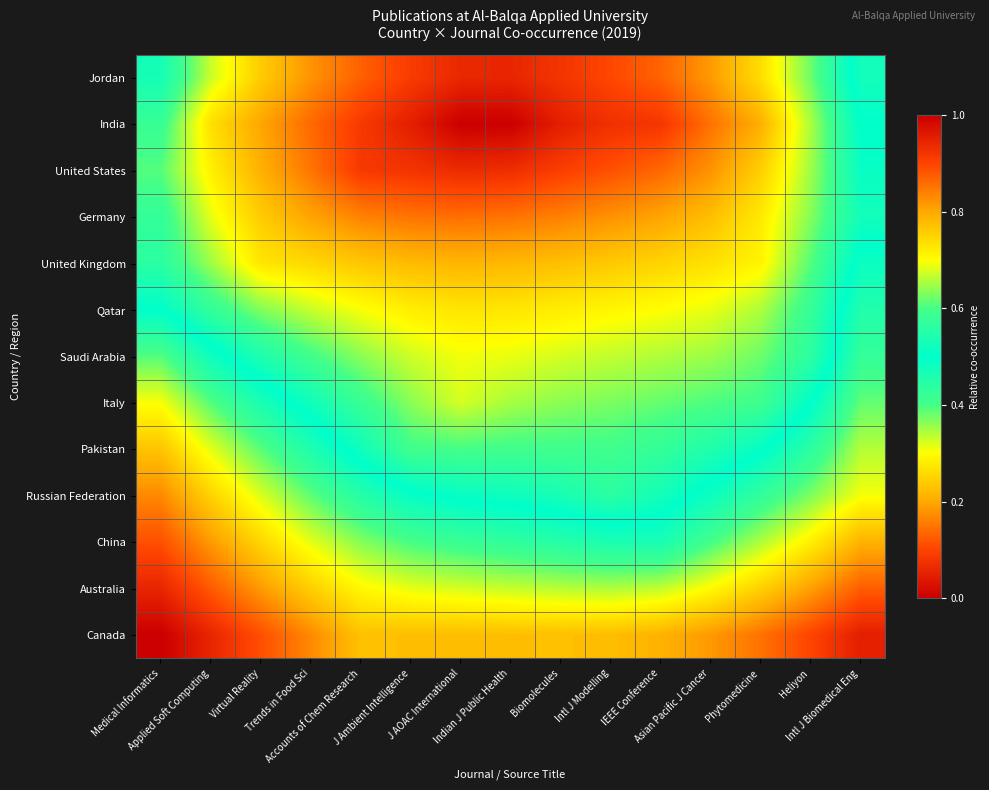

Reading right to left, extract all data points from this chart.

Jordan: Intl J Biomedical Eng=0.5	Heliyon=0.6	Phytomedicine=0.7	Asian Pacific J Cancer=0.8	IEEE Conference=0.9	Intl J Modelling=0.9	Biomolecules=0.9	Indian J Public Health=0.9	J AOAC International=0.9	J Ambient Intelligence=0.9	Accounts of Chem Research=0.9	Trends in Food Sci=0.8	Virtual Reality=0.8	Applied Soft Computing=0.7	Medical Informatics=0.5
India: Intl J Biomedical Eng=0.5	Heliyon=0.7	Phytomedicine=0.8	Asian Pacific J Cancer=0.9	IEEE Conference=0.9	Intl J Modelling=0.9	Biomolecules=1.0	Indian J Public Health=1.0	J AOAC International=1.0	J Ambient Intelligence=1.0	Accounts of Chem Research=0.9	Trends in Food Sci=0.9	Virtual Reality=0.8	Applied Soft Computing=0.7	Medical Informatics=0.6
United States: Intl J Biomedical Eng=0.5	Heliyon=0.6	Phytomedicine=0.8	Asian Pacific J Cancer=0.8	IEEE Conference=0.9	Intl J Modelling=0.9	Biomolecules=0.9	Indian J Public Health=0.9	J AOAC International=0.9	J Ambient Intelligence=0.9	Accounts of Chem Research=0.9	Trends in Food Sci=0.9	Virtual Reality=0.8	Applied Soft Computing=0.7	Medical Informatics=0.6
Germany: Intl J Biomedical Eng=0.5	Heliyon=0.6	Phytomedicine=0.7	Asian Pacific J Cancer=0.8	IEEE Conference=0.8	Intl J Modelling=0.8	Biomolecules=0.8	Indian J Public Health=0.9	J AOAC International=0.9	J Ambient Intelligence=0.9	Accounts of Chem Research=0.8	Trends in Food Sci=0.8	Virtual Reality=0.8	Applied Soft Computing=0.7	Medical Informatics=0.6
United Kingdom: Intl J Biomedical Eng=0.5	Heliyon=0.6	Phytomedicine=0.7	Asian Pacific J Cancer=0.7	IEEE Conference=0.7	Intl J Modelling=0.8	Biomolecules=0.8	Indian J Public Health=0.8	J AOAC International=0.8	J Ambient Intelligence=0.8	Accounts of Chem Research=0.8	Trends in Food Sci=0.7	Virtual Reality=0.7	Applied Soft Computing=0.6	Medical Informatics=0.6
Qatar: Intl J Biomedical Eng=0.5	Heliyon=0.6	Phytomedicine=0.7	Asian Pacific J Cancer=0.7	IEEE Conference=0.7	Intl J Modelling=0.7	Biomolecules=0.7	Indian J Public Health=0.7	J AOAC International=0.7	J Ambient Intelligence=0.7	Accounts of Chem Research=0.7	Trends in Food Sci=0.7	Virtual Reality=0.6	Applied Soft Computing=0.6	Medical Informatics=0.5
Saudi Arabia: Intl J Biomedical Eng=0.4	Heliyon=0.6	Phytomedicine=0.6	Asian Pacific J Cancer=0.6	IEEE Conference=0.7	Intl J Modelling=0.7	Biomolecules=0.7	Indian J Public Health=0.7	J AOAC International=0.7	J Ambient Intelligence=0.7	Accounts of Chem Research=0.6	Trends in Food Sci=0.6	Virtual Reality=0.5	Applied Soft Computing=0.5	Medical Informatics=0.4
Italy: Intl J Biomedical Eng=0.4	Heliyon=0.5	Phytomedicine=0.6	Asian Pacific J Cancer=0.6	IEEE Conference=0.6	Intl J Modelling=0.6	Biomolecules=0.6	Indian J Public Health=0.7	J AOAC International=0.7	J Ambient Intelligence=0.6	Accounts of Chem Research=0.6	Trends in Food Sci=0.5	Virtual Reality=0.5	Applied Soft Computing=0.4	Medical Informatics=0.3
Pakistan: Intl J Biomedical Eng=0.3	Heliyon=0.4	Phytomedicine=0.5	Asian Pacific J Cancer=0.5	IEEE Conference=0.6	Intl J Modelling=0.6	Biomolecules=0.6	Indian J Public Health=0.6	J AOAC International=0.6	J Ambient Intelligence=0.6	Accounts of Chem Research=0.5	Trends in Food Sci=0.5	Virtual Reality=0.4	Applied Soft Computing=0.3	Medical Informatics=0.2
Russian Federation: Intl J Biomedical Eng=0.3	Heliyon=0.4	Phytomedicine=0.4	Asian Pacific J Cancer=0.5	IEEE Conference=0.5	Intl J Modelling=0.6	Biomolecules=0.5	Indian J Public Health=0.5	J AOAC International=0.5	J Ambient Intelligence=0.5	Accounts of Chem Research=0.4	Trends in Food Sci=0.4	Virtual Reality=0.3	Applied Soft Computing=0.2	Medical Informatics=0.2
China: Intl J Biomedical Eng=0.2	Heliyon=0.3	Phytomedicine=0.3	Asian Pacific J Cancer=0.4	IEEE Conference=0.5	Intl J Modelling=0.5	Biomolecules=0.4	Indian J Public Health=0.4	J AOAC International=0.4	J Ambient Intelligence=0.4	Accounts of Chem Research=0.4	Trends in Food Sci=0.3	Virtual Reality=0.3	Applied Soft Computing=0.2	Medical Informatics=0.1
Australia: Intl J Biomedical Eng=0.1	Heliyon=0.2	Phytomedicine=0.2	Asian Pacific J Cancer=0.3	IEEE Conference=0.3	Intl J Modelling=0.3	Biomolecules=0.3	Indian J Public Health=0.3	J AOAC International=0.3	J Ambient Intelligence=0.3	Accounts of Chem Research=0.3	Trends in Food Sci=0.2	Virtual Reality=0.2	Applied Soft Computing=0.1	Medical Informatics=0.1
Canada: Intl J Biomedical Eng=0.0	Heliyon=0.1	Phytomedicine=0.1	Asian Pacific J Cancer=0.2	IEEE Conference=0.2	Intl J Modelling=0.2	Biomolecules=0.2	Indian J Public Health=0.2	J AOAC International=0.2	J Ambient Intelligence=0.2	Accounts of Chem Research=0.2	Trends in Food Sci=0.2	Virtual Reality=0.1	Applied Soft Computing=0.1	Medical Informatics=0.0